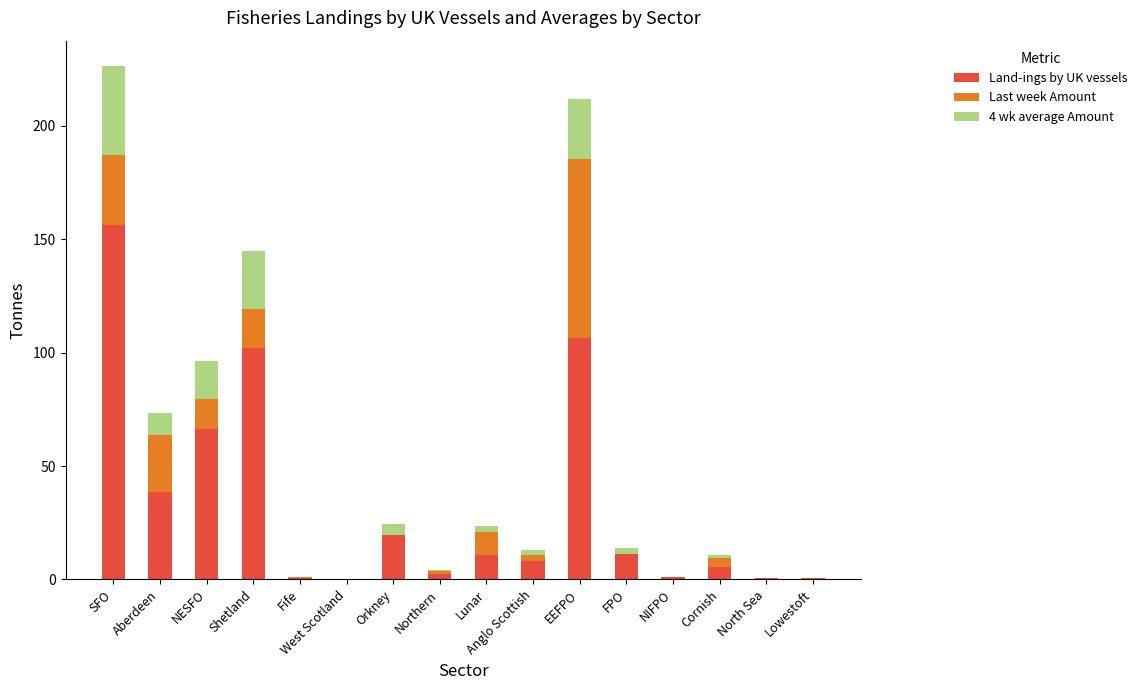

How many values in the Land-ings by UK vessels series exceed 10?

8